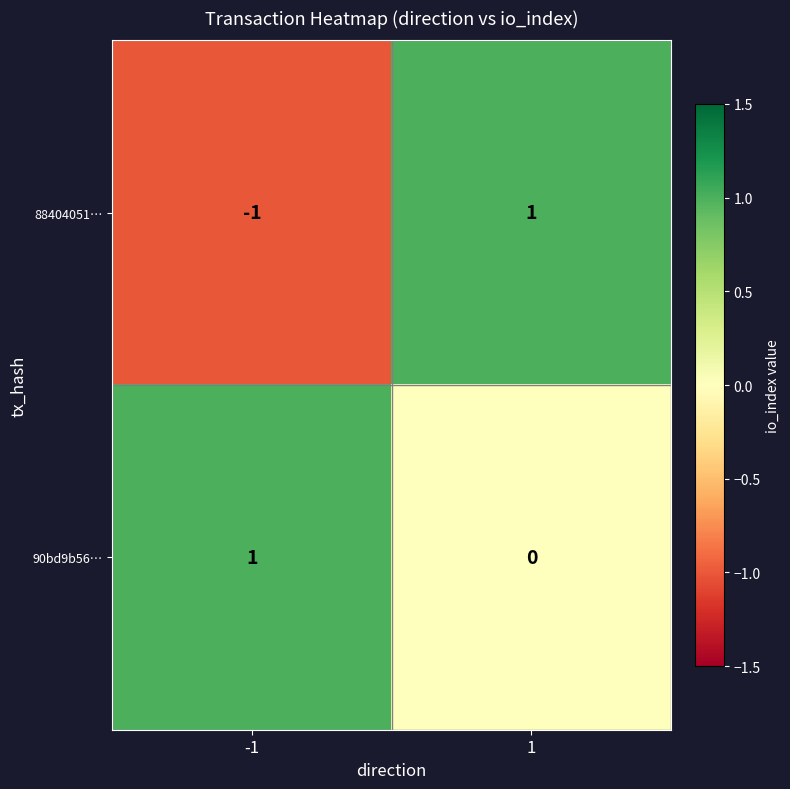

Reading right to left, what are all the values shown in this chart?

88404051…: 1=1	-1=-1
90bd9b56…: 1=0	-1=1